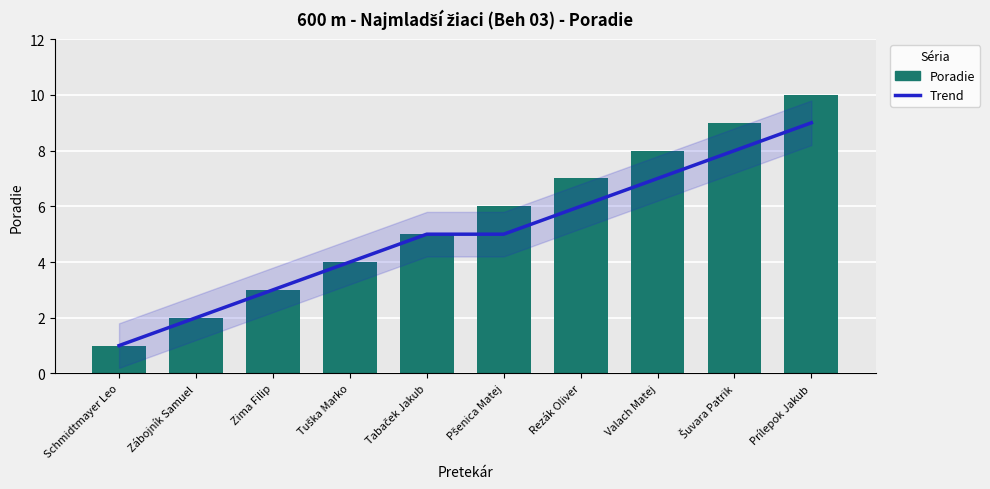

At which category is the sum across all series the highest?

Prílepok Jakub